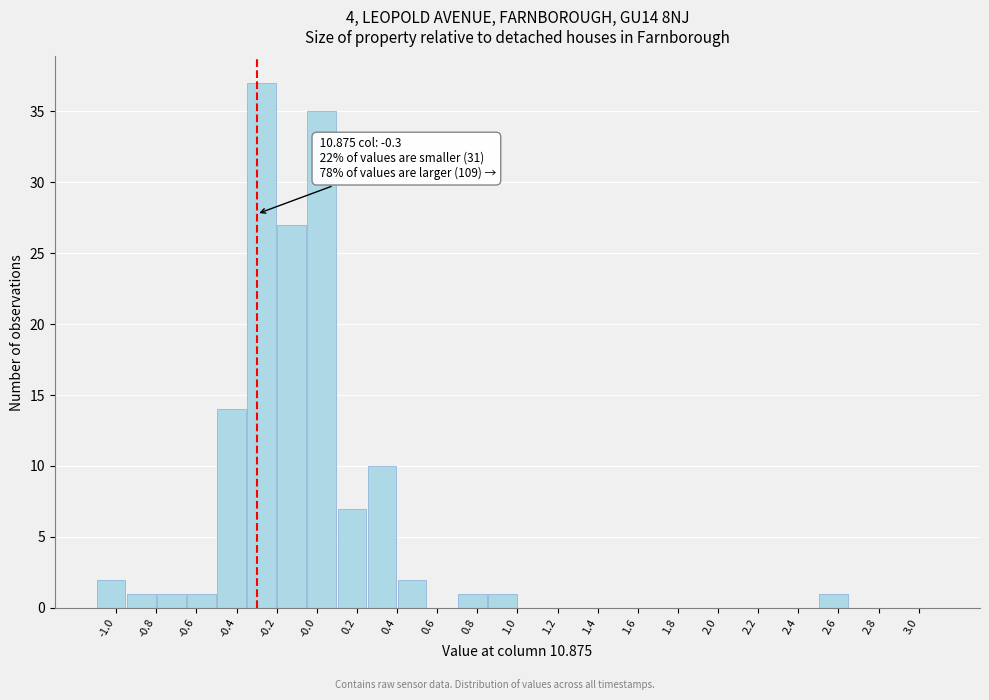

Which range on the x-axis has the tallest bar?

-0.35 to -0.20